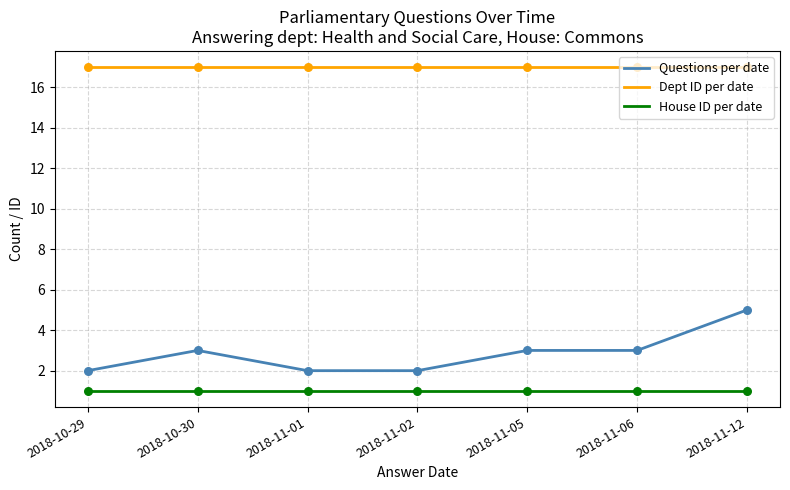

Which series has the largest range (max minus min)?

Questions per date